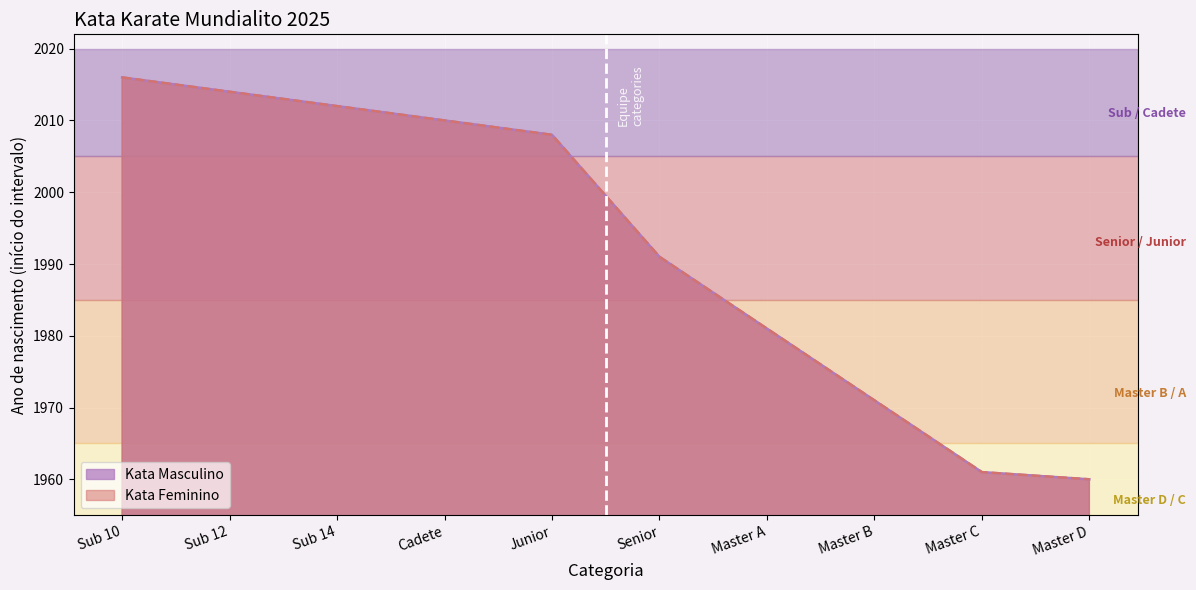

Reading left to right, extract all data points from this chart.

Kata Masculino: 2016	2014	2012	2010	2008	1991	1981	1971	1961	1960
Kata Feminino: 2016	2014	2012	2010	2008	1991	1981	1971	1961	1960